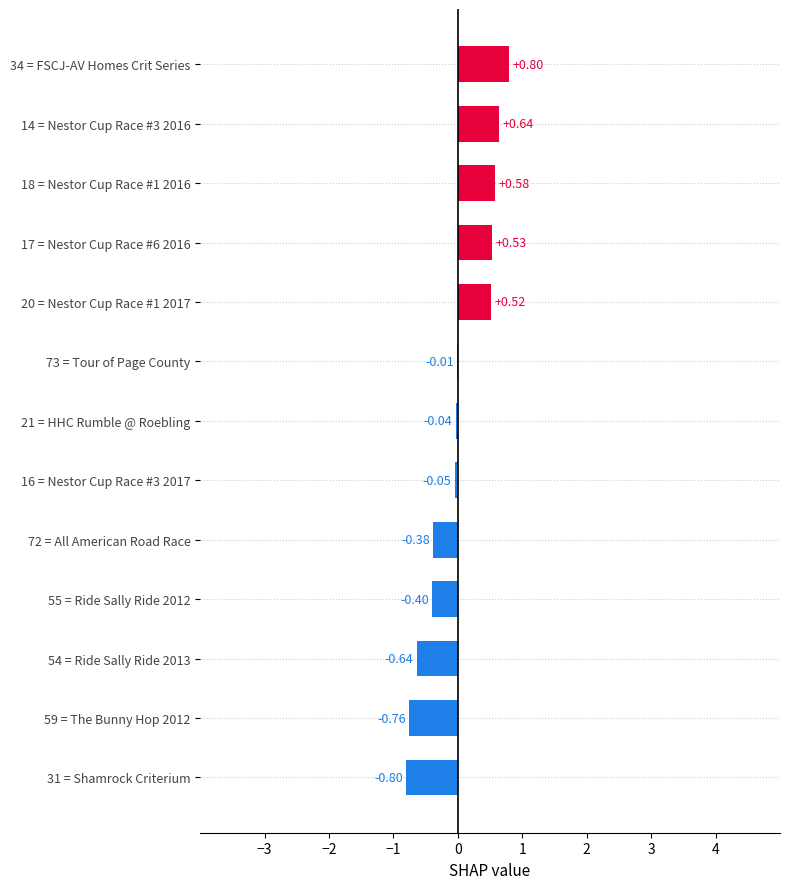

How many distinct data groups are displayed?

1